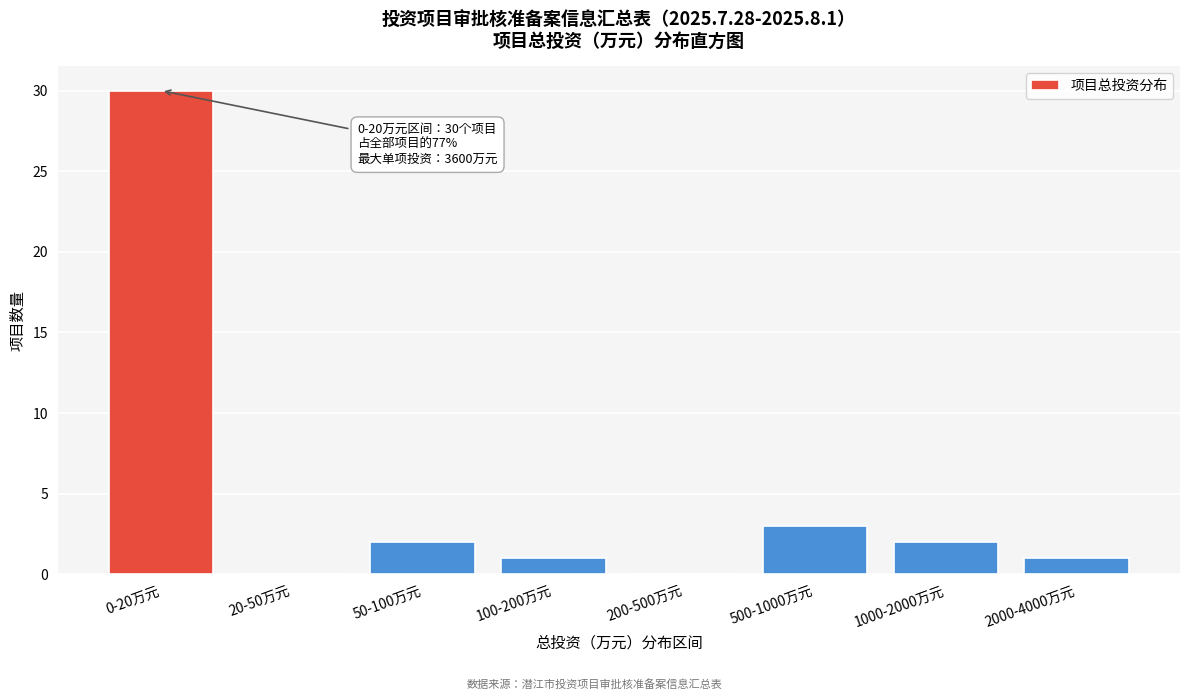

Reading right to left, what are all the values shown in this chart?

2000-4000万元=1	1000-2000万元=2	500-1000万元=3	200-500万元=0	100-200万元=1	50-100万元=2	20-50万元=0	0-20万元=30